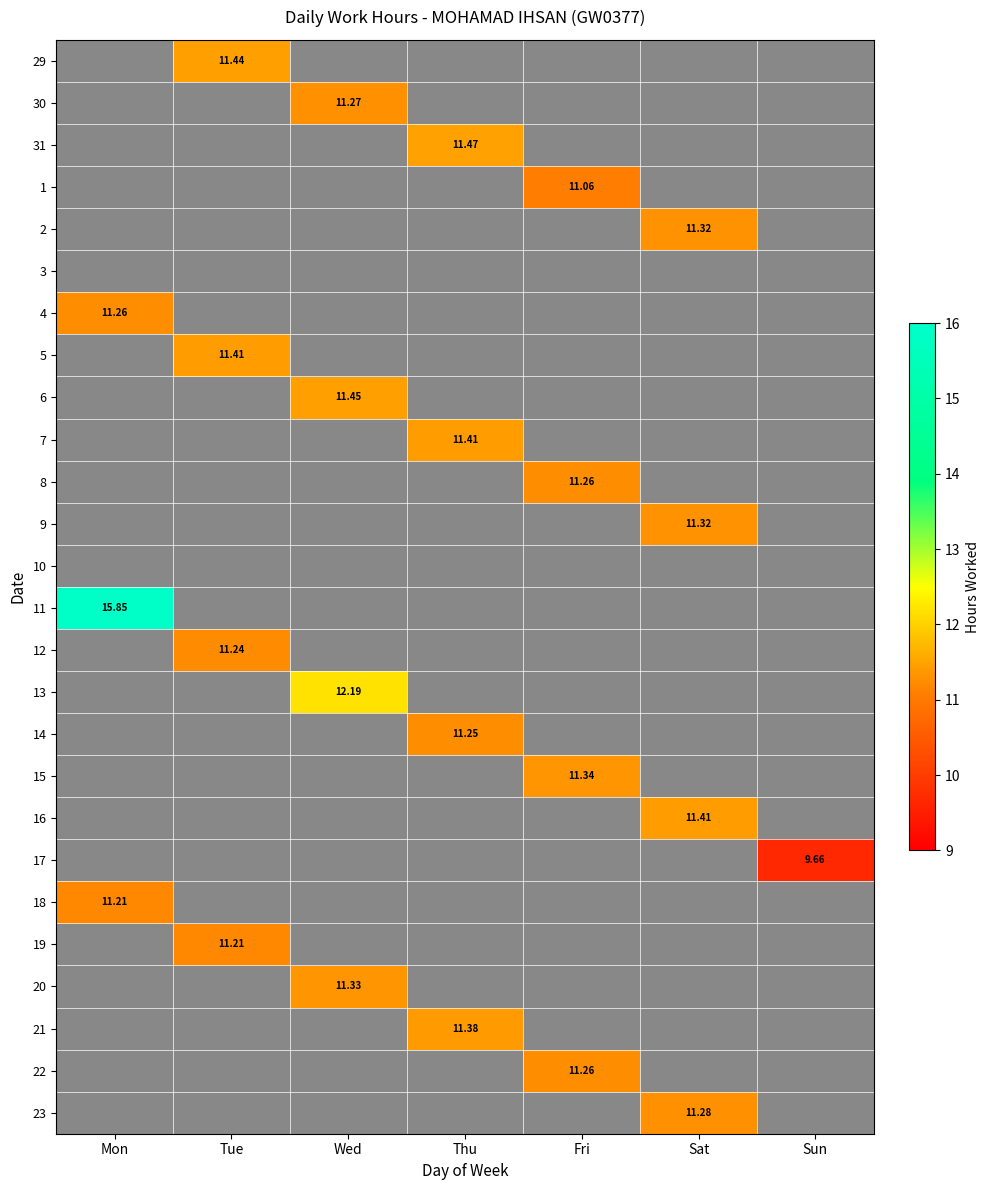

Rank the series by their maximum value, from highest to lowest.

11, 13, 31, 6, 29, 5, 7, 16, 21, 15, 20, 2, 9, 23, 30, 4, 8, 22, 14, 12, 18, 19, 1, 17, 3, 10